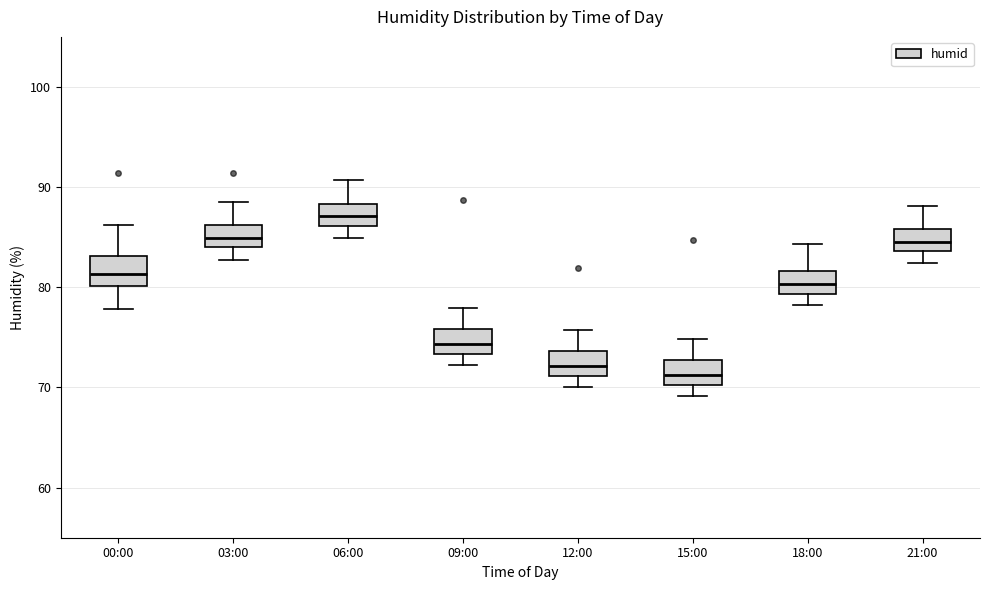

Which box's median line is the highest?

06:00